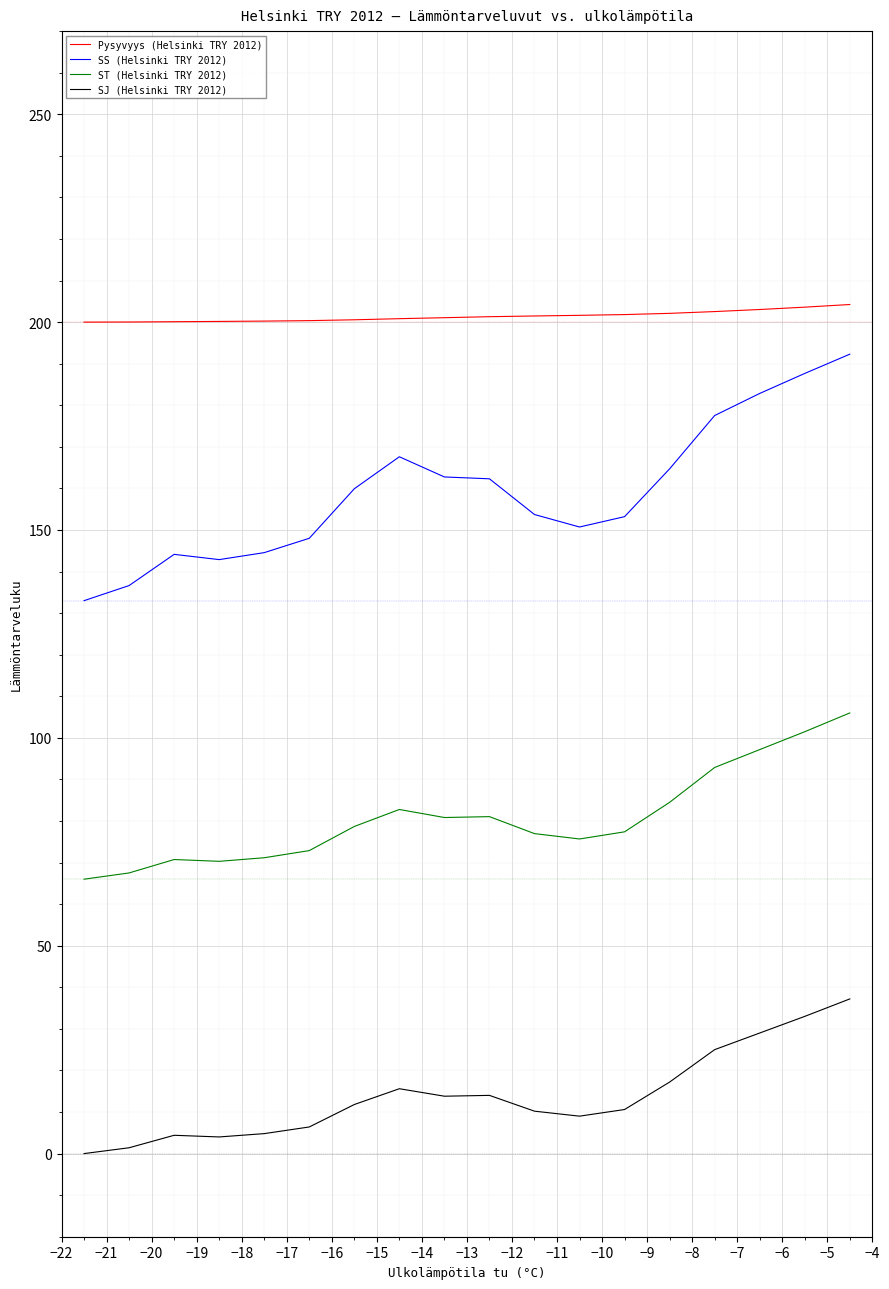

What is the highest value of the ST (Helsinki TRY 2012) series?

106.0